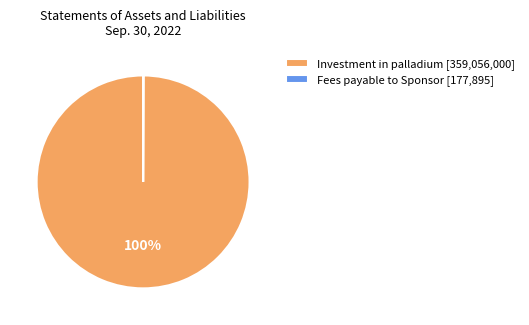

To the nearest percent, what is the difference between the largest and smallest slice percentages?

100%